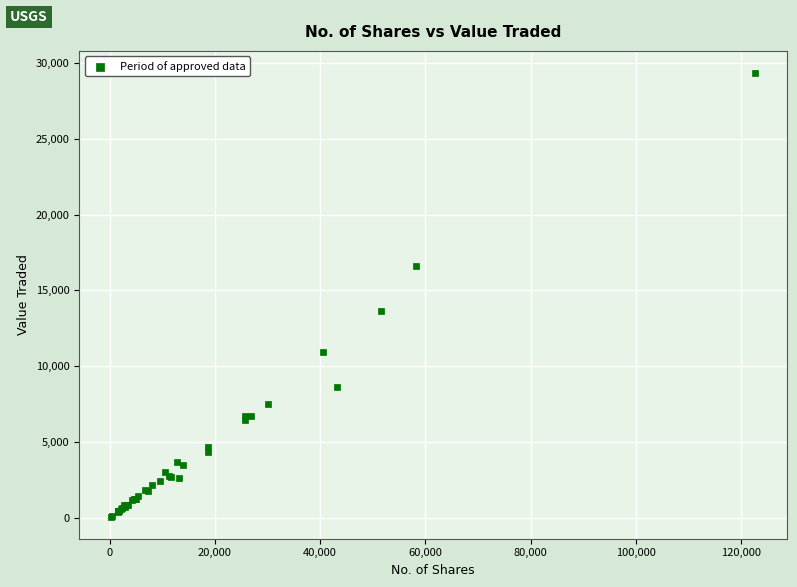

What Y value in the scatter plot is closest to 14706?

13655